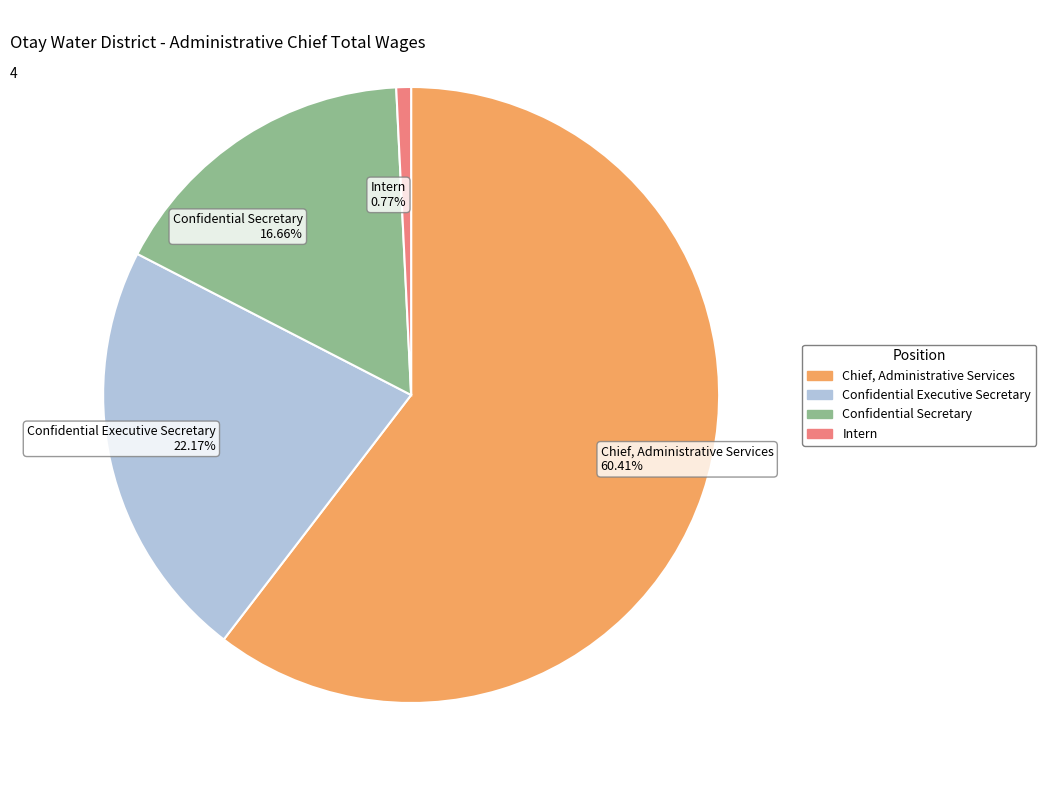

Which slice is the largest?

Chief, Administrative Services